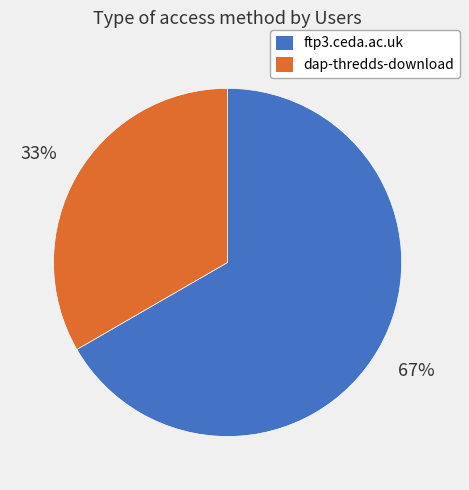

How many segments does this pie chart have?

2